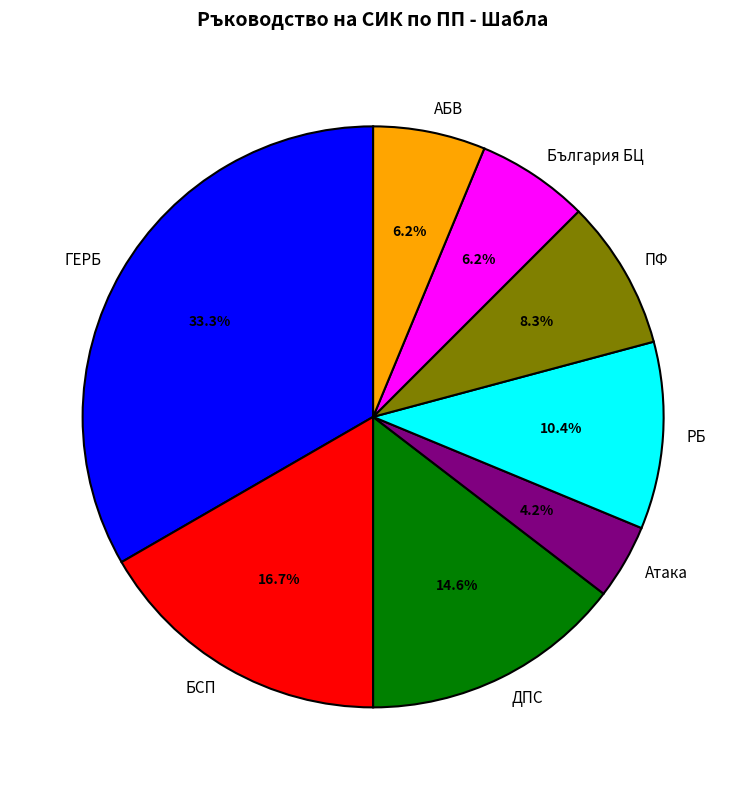

Count the number of slices in the pie.

8